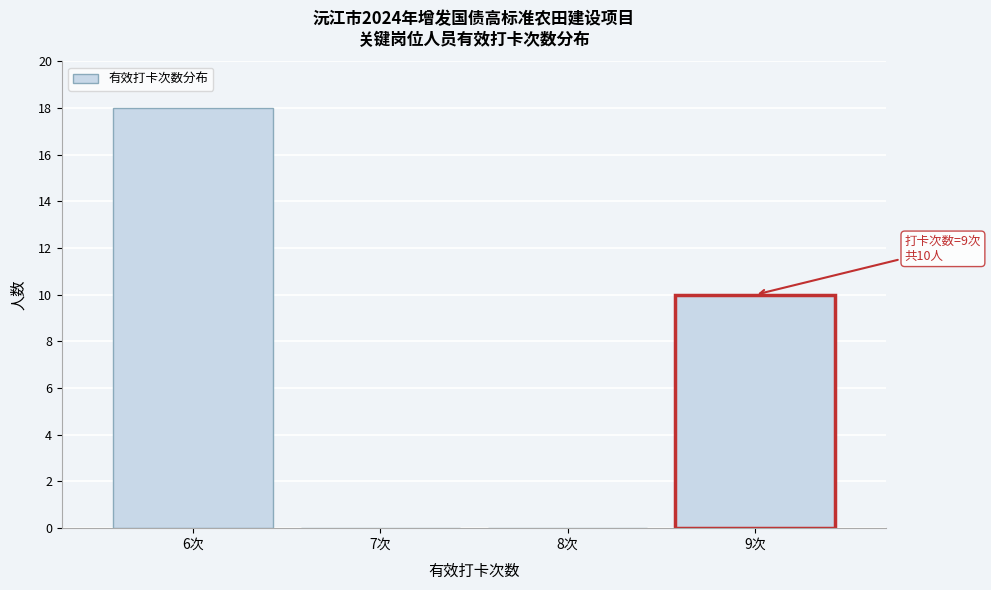

Over which range of the x-axis is the bar tallest?

5.5 to 6.5